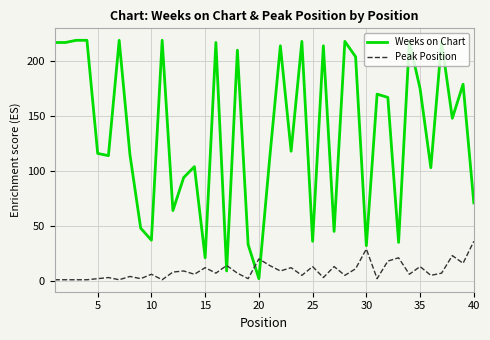

What is the difference between the maximum and minimum values in the Peak Position series?

35